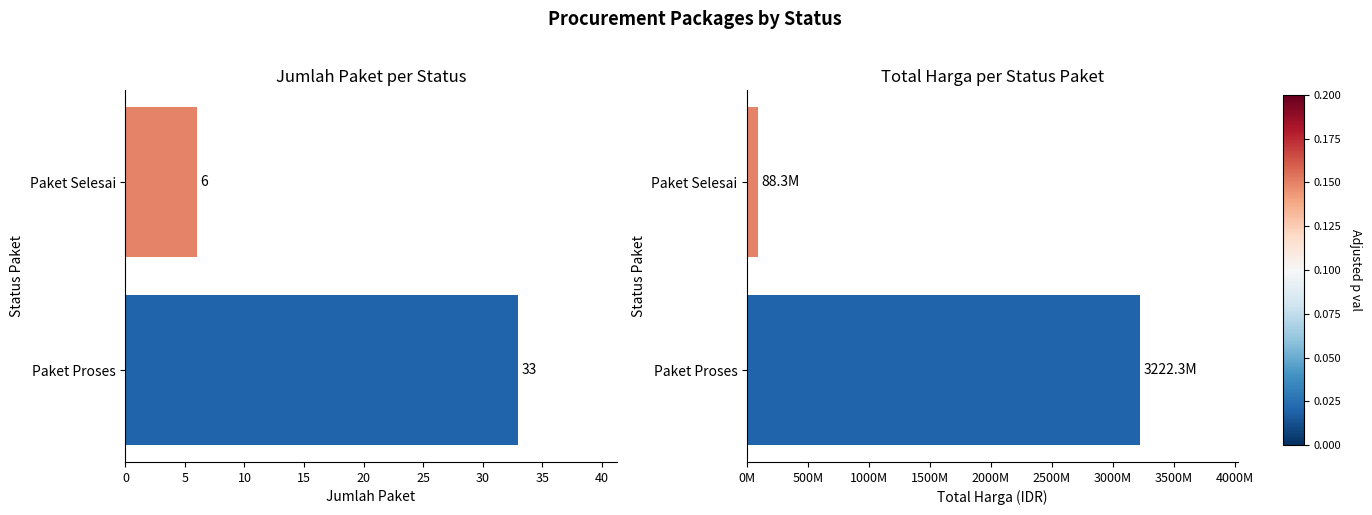

What is the maximum value shown in the chart?

3222295000